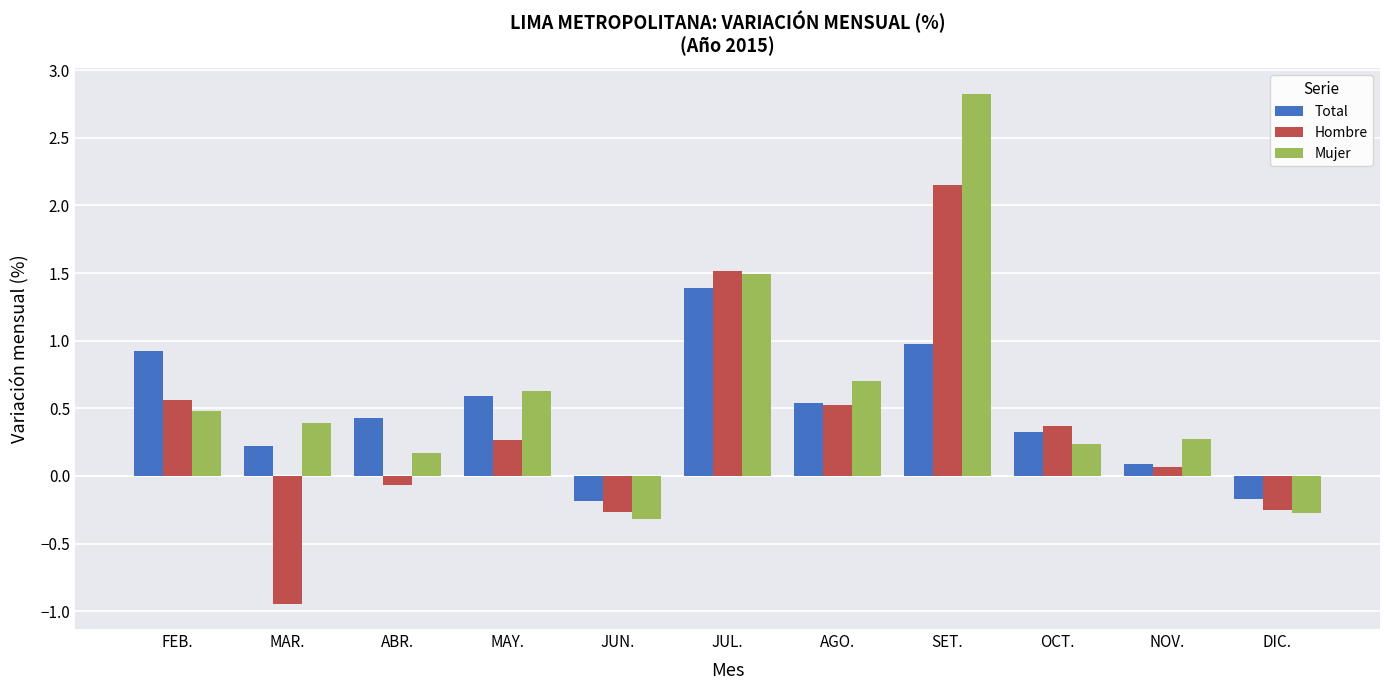

Which category has the highest value across all series?

SET.